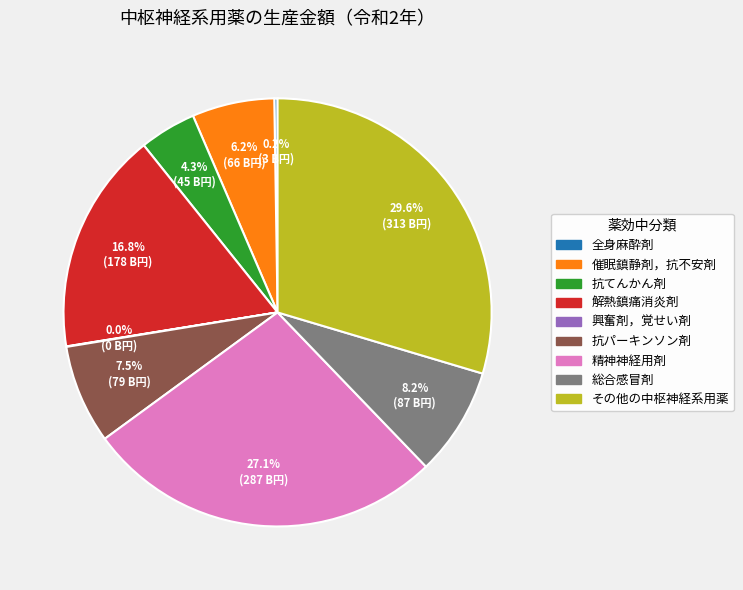

Which category has the biggest portion of the pie?

その他の中枢神経系用薬